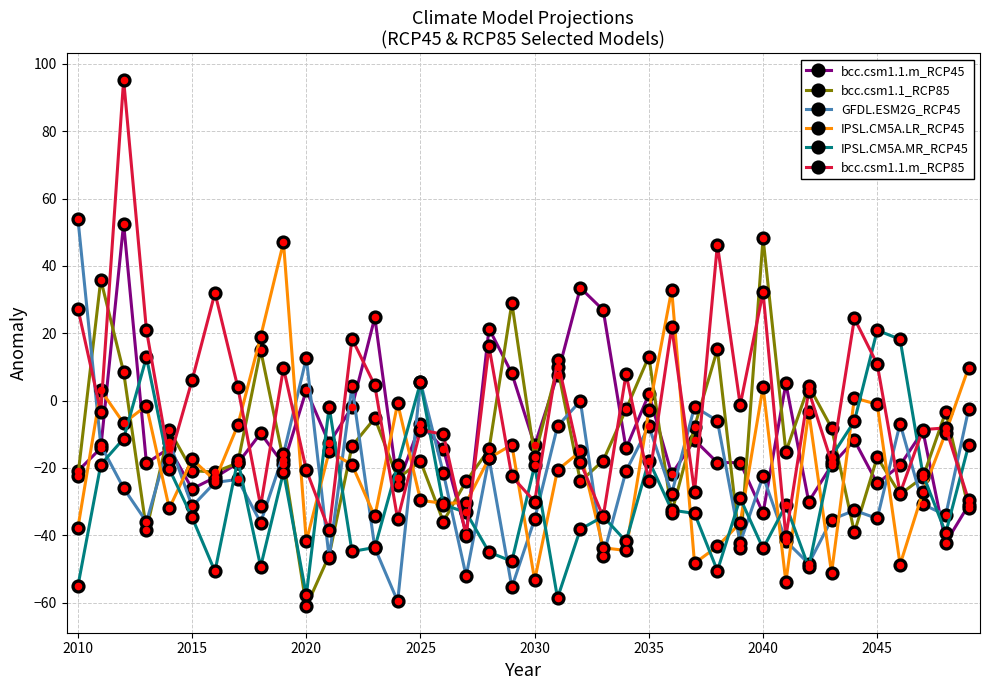

What is the lowest value of the bcc.csm1.1_RCP85 series?

-61.1